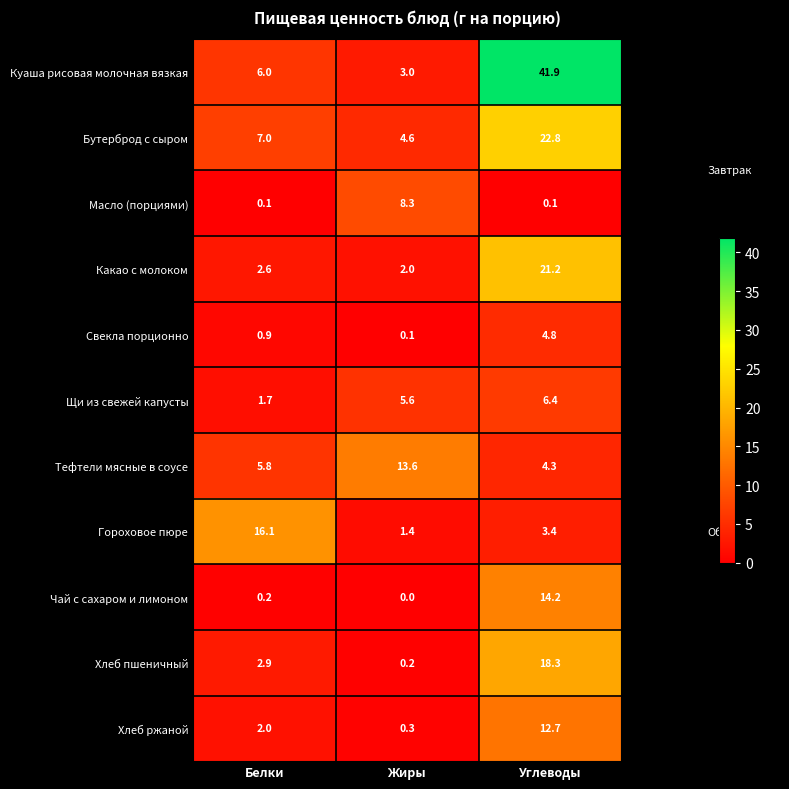

The Щи из свежей капусты series shows 9.1 at Жиры. True or false?

False